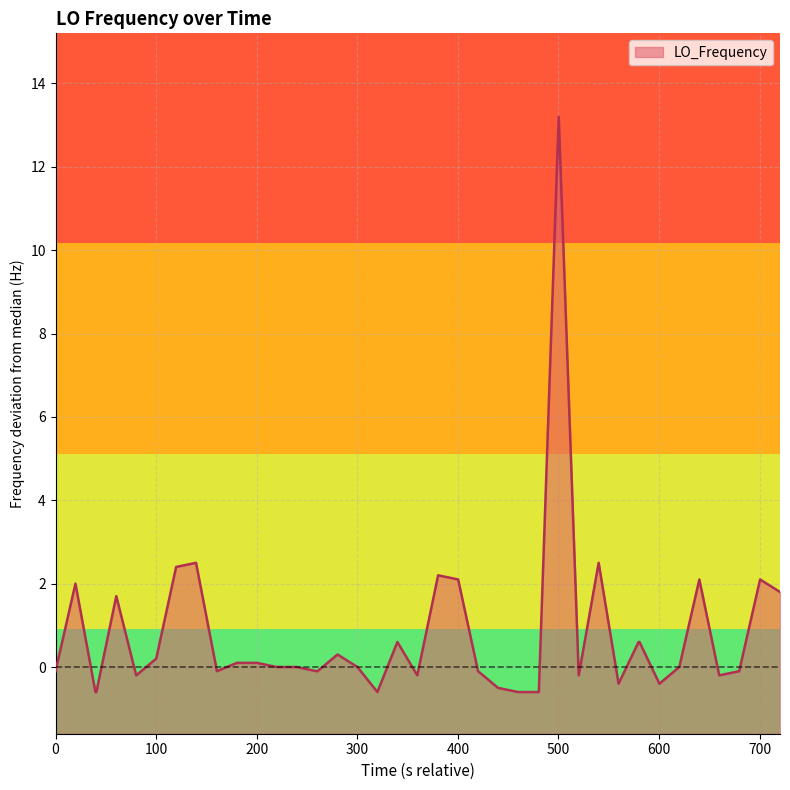

What is the maximum value shown in the chart?

13.2